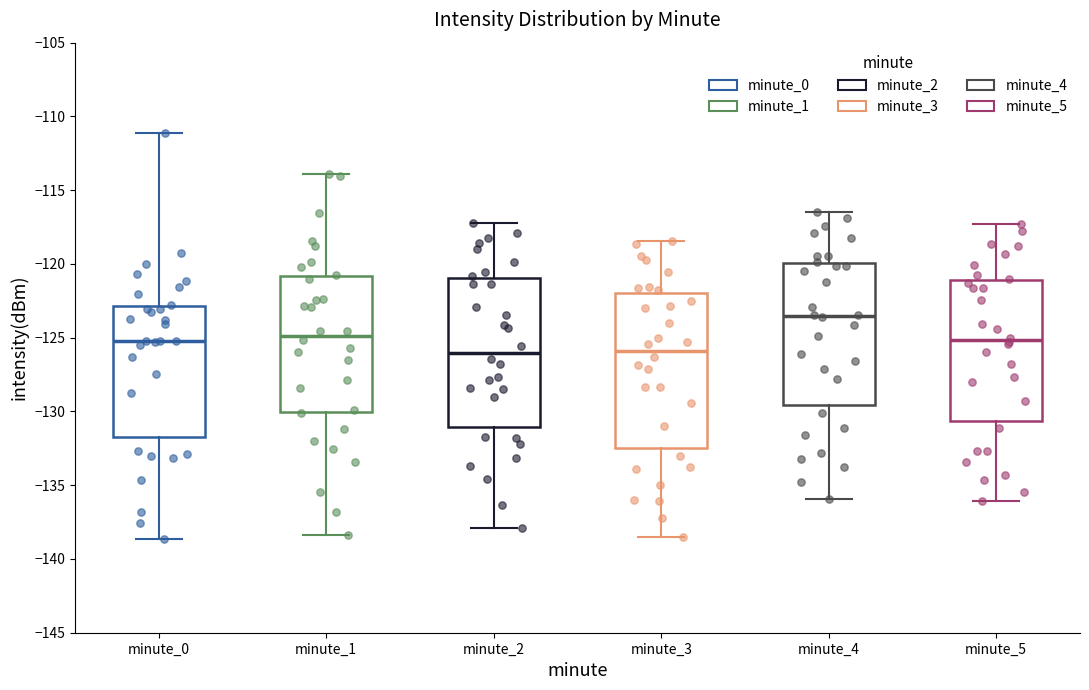

Which box has the highest median line?

minute_4